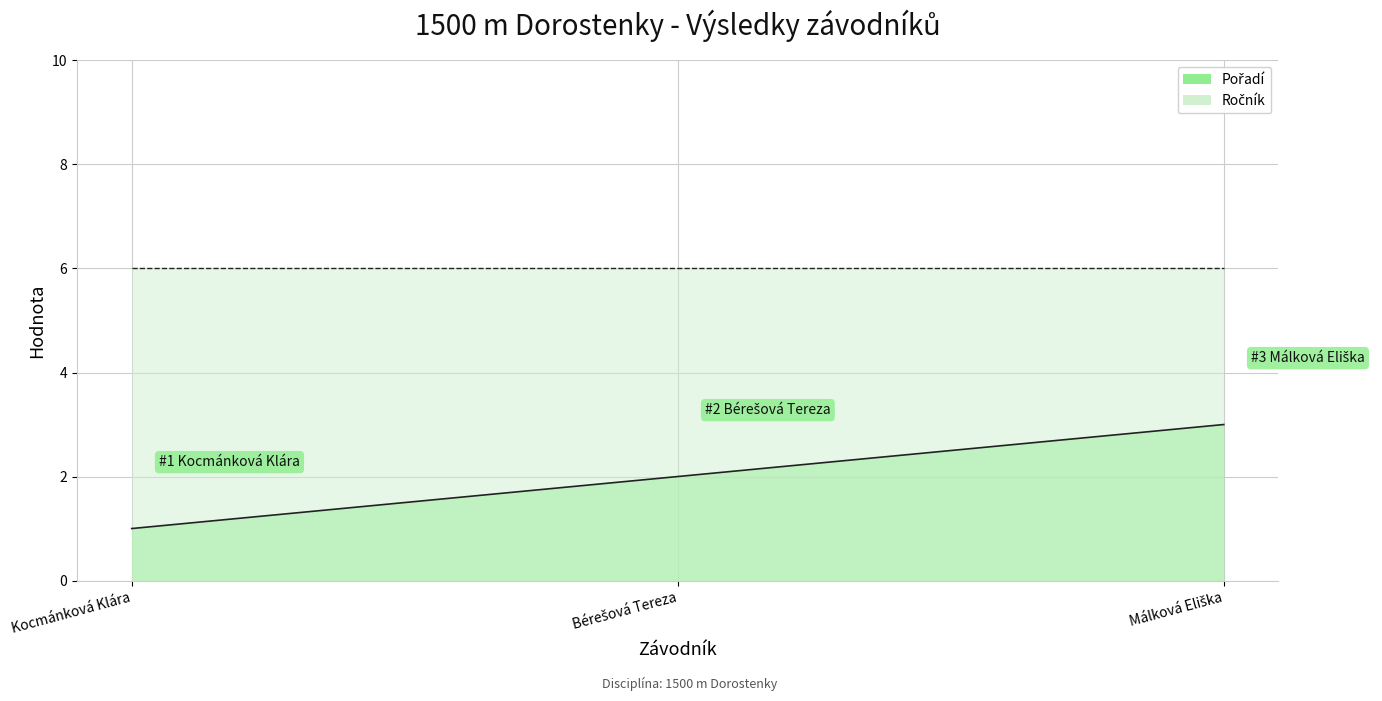

What is the difference between the maximum and second lowest values?

1